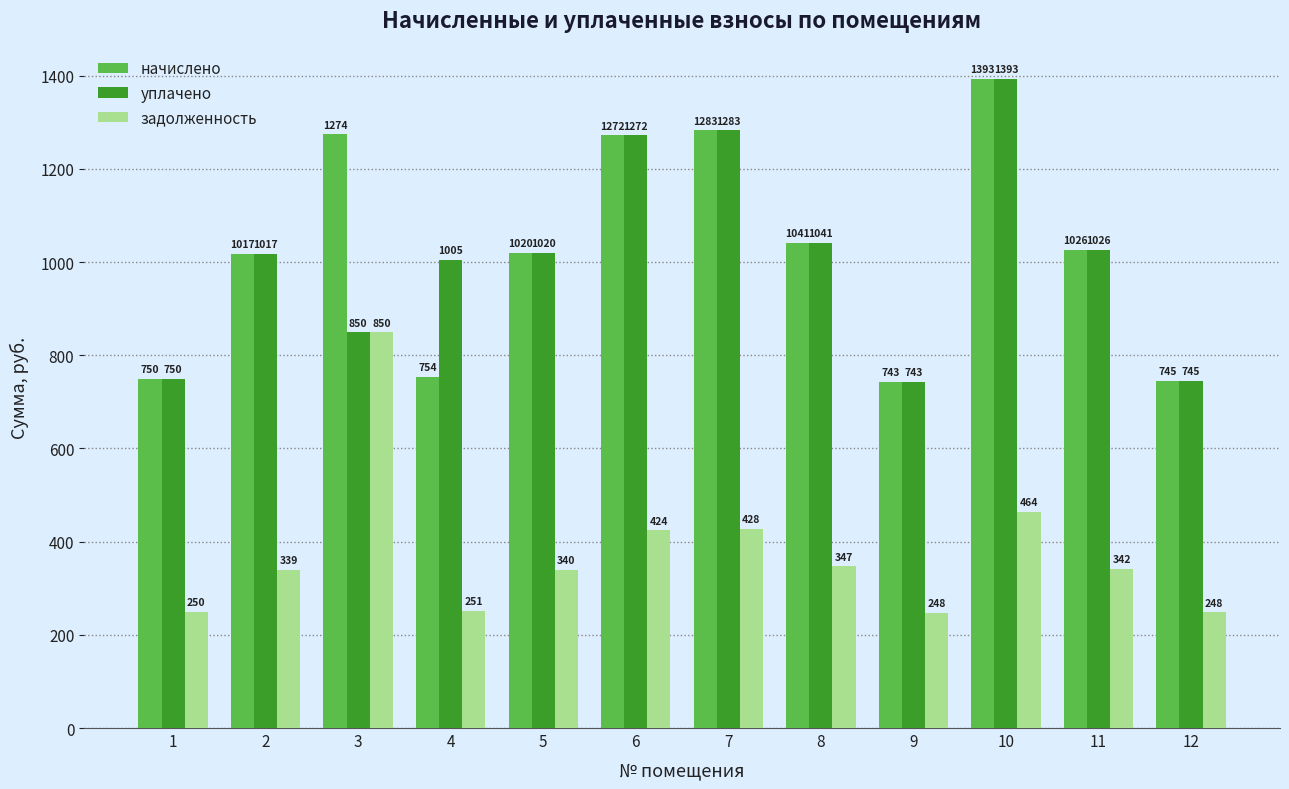

Which label corresponds to the largest value in the chart?

10